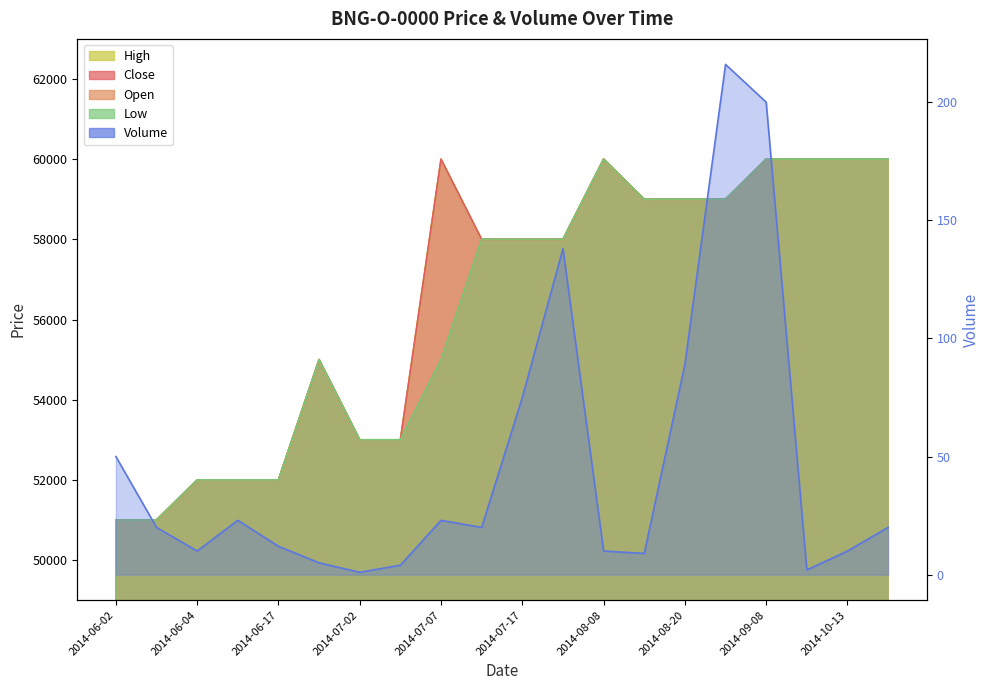

Between 2014-06-02 and 2014-08-20, which series saw the biggest shift?

Close